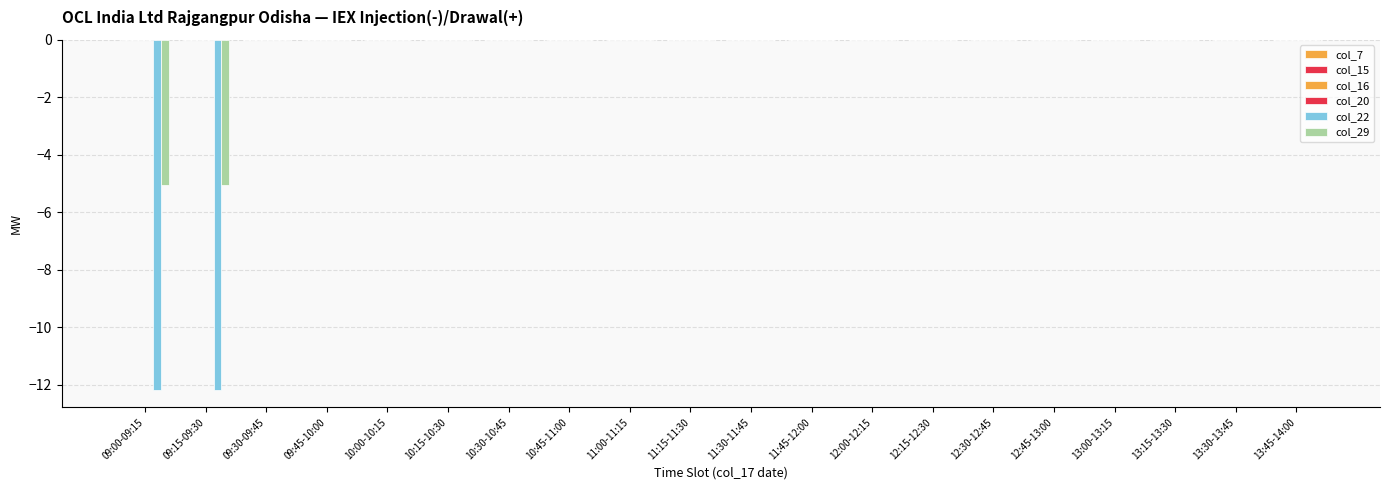

Reading left to right, list all the values displayed in this chart.

col_7: 09:00-09:15=0.0	09:15-09:30=0.0	09:30-09:45=0.0	09:45-10:00=0.0	10:00-10:15=0.0	10:15-10:30=0.0	10:30-10:45=0.0	10:45-11:00=0.0	11:00-11:15=0.0	11:15-11:30=0.0	11:30-11:45=0.0	11:45-12:00=0.0	12:00-12:15=0.0	12:15-12:30=0.0	12:30-12:45=0.0	12:45-13:00=0.0	13:00-13:15=0.0	13:15-13:30=0.0	13:30-13:45=0.0	13:45-14:00=0.0
col_15: 09:00-09:15=0.0	09:15-09:30=0.0	09:30-09:45=0.0	09:45-10:00=0.0	10:00-10:15=0.0	10:15-10:30=0.0	10:30-10:45=0.0	10:45-11:00=0.0	11:00-11:15=0.0	11:15-11:30=0.0	11:30-11:45=0.0	11:45-12:00=0.0	12:00-12:15=0.0	12:15-12:30=0.0	12:30-12:45=0.0	12:45-13:00=0.0	13:00-13:15=0.0	13:15-13:30=0.0	13:30-13:45=0.0	13:45-14:00=0.0
col_16: 09:00-09:15=0.0	09:15-09:30=0.0	09:30-09:45=0.0	09:45-10:00=0.0	10:00-10:15=0.0	10:15-10:30=0.0	10:30-10:45=0.0	10:45-11:00=0.0	11:00-11:15=0.0	11:15-11:30=0.0	11:30-11:45=0.0	11:45-12:00=0.0	12:00-12:15=0.0	12:15-12:30=0.0	12:30-12:45=0.0	12:45-13:00=0.0	13:00-13:15=0.0	13:15-13:30=0.0	13:30-13:45=0.0	13:45-14:00=0.0
col_20: 09:00-09:15=0.0	09:15-09:30=0.0	09:30-09:45=0.0	09:45-10:00=0.0	10:00-10:15=0.0	10:15-10:30=0.0	10:30-10:45=0.0	10:45-11:00=0.0	11:00-11:15=0.0	11:15-11:30=0.0	11:30-11:45=0.0	11:45-12:00=0.0	12:00-12:15=0.0	12:15-12:30=0.0	12:30-12:45=0.0	12:45-13:00=0.0	13:00-13:15=0.0	13:15-13:30=0.0	13:30-13:45=0.0	13:45-14:00=0.0
col_22: 09:00-09:15=-12.2	09:15-09:30=-12.2	09:30-09:45=0.0	09:45-10:00=0.0	10:00-10:15=0.0	10:15-10:30=0.0	10:30-10:45=0.0	10:45-11:00=0.0	11:00-11:15=0.0	11:15-11:30=0.0	11:30-11:45=0.0	11:45-12:00=0.0	12:00-12:15=0.0	12:15-12:30=0.0	12:30-12:45=0.0	12:45-13:00=0.0	13:00-13:15=0.0	13:15-13:30=0.0	13:30-13:45=0.0	13:45-14:00=0.0
col_29: 09:00-09:15=-5.1	09:15-09:30=-5.1	09:30-09:45=0.0	09:45-10:00=0.0	10:00-10:15=0.0	10:15-10:30=0.0	10:30-10:45=0.0	10:45-11:00=0.0	11:00-11:15=0.0	11:15-11:30=0.0	11:30-11:45=0.0	11:45-12:00=0.0	12:00-12:15=0.0	12:15-12:30=0.0	12:30-12:45=0.0	12:45-13:00=0.0	13:00-13:15=0.0	13:15-13:30=0.0	13:30-13:45=0.0	13:45-14:00=0.0